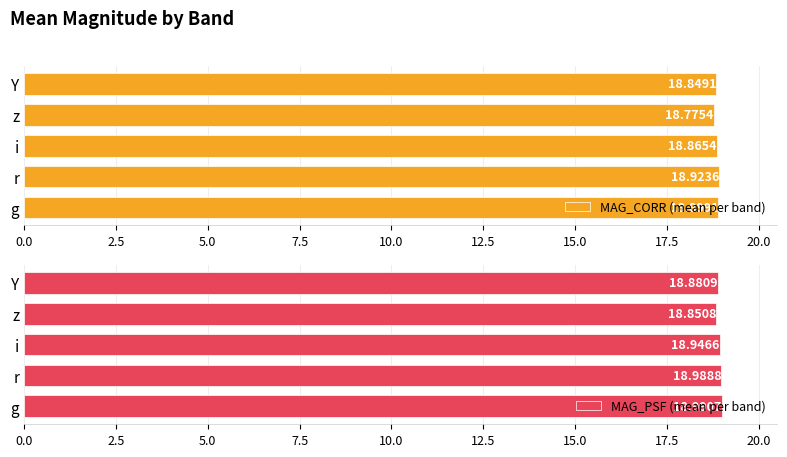

At which label does MAG_CORR (mean per band) reach its peak?

r